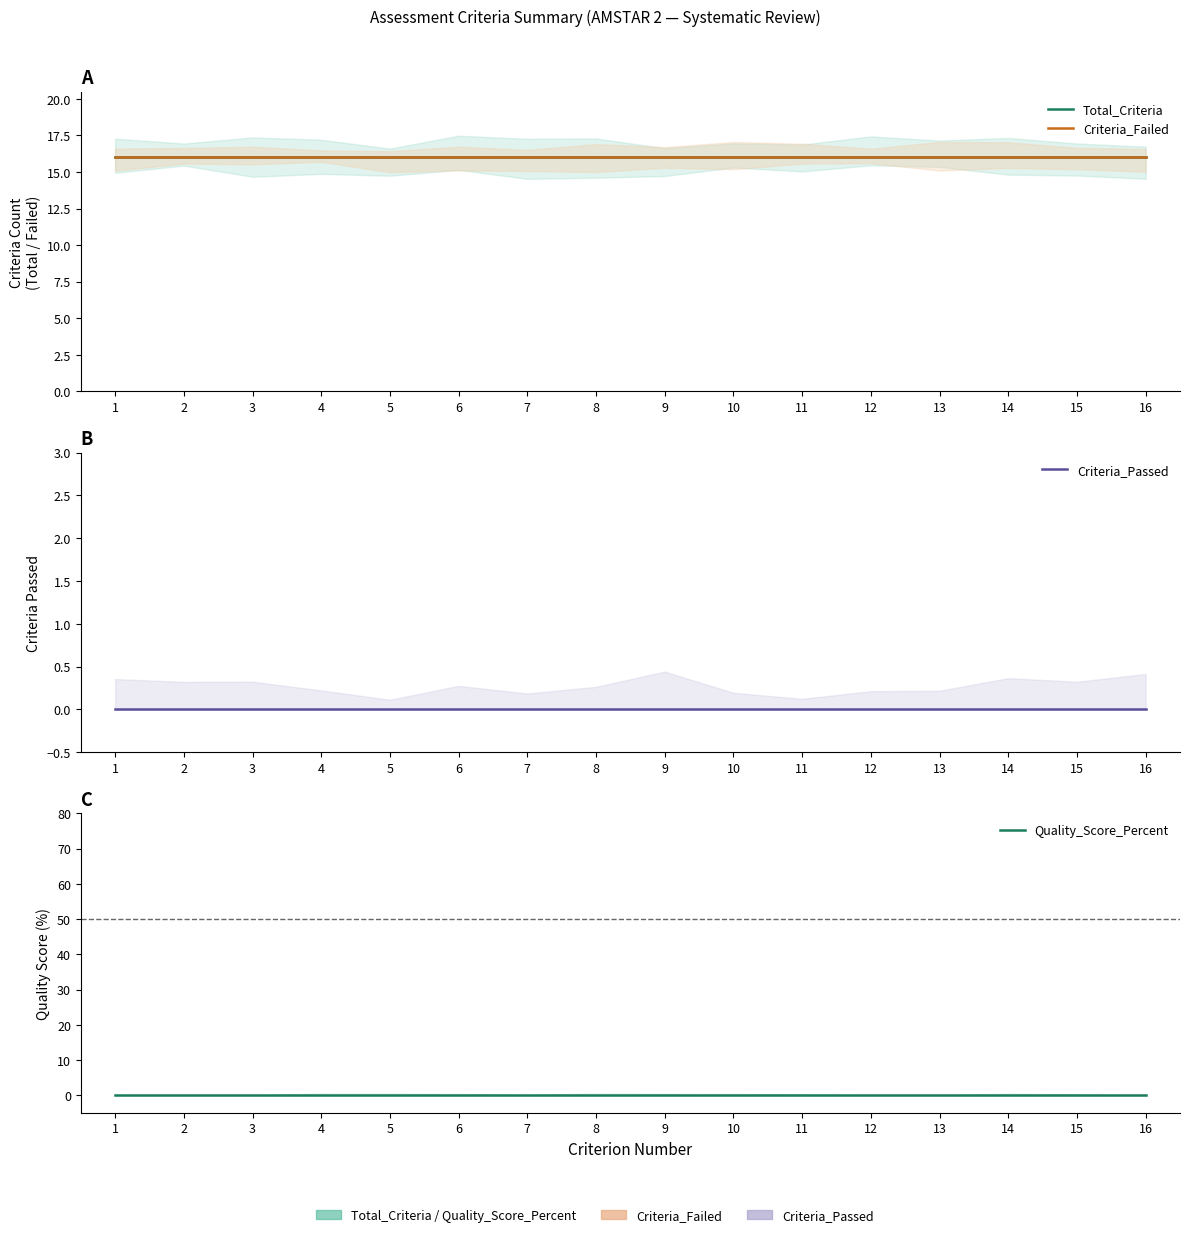

Which series has the largest total across all categories?

Total_Criteria